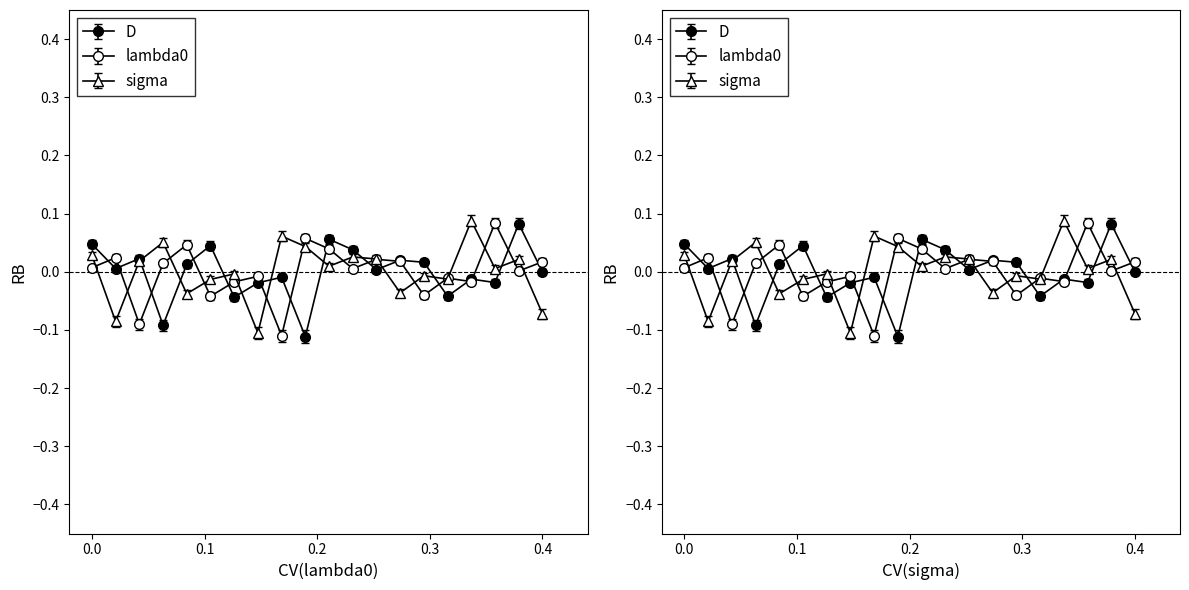

True or false: D and sigma cross at least once.

True